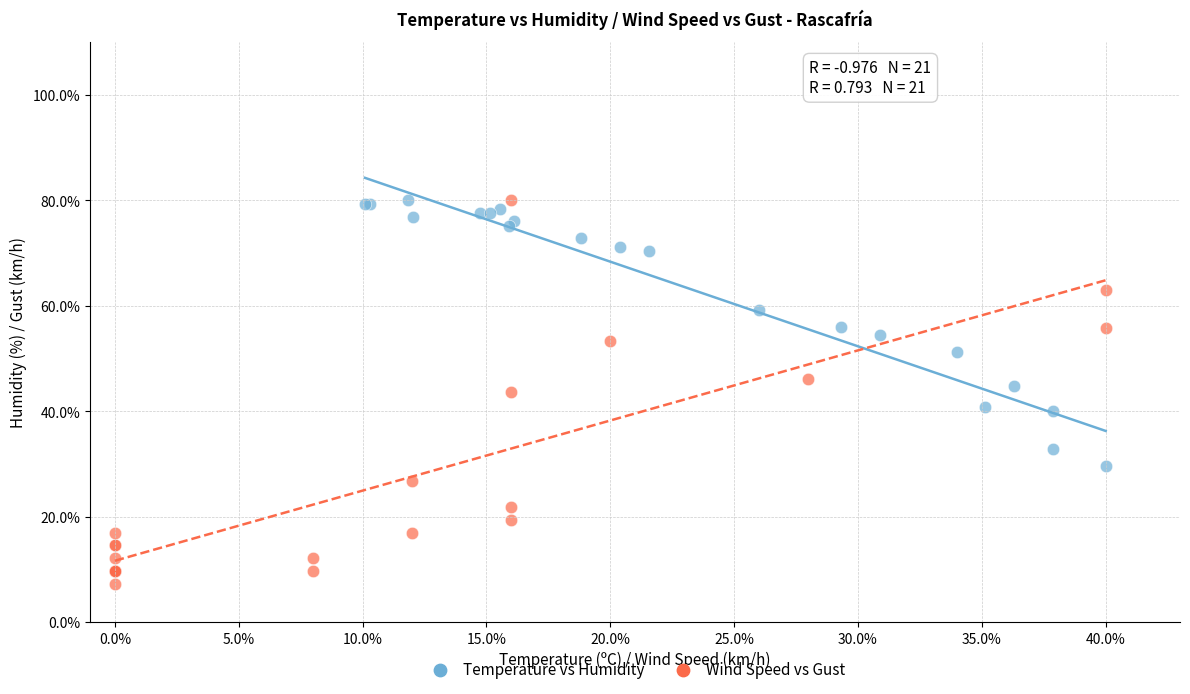

Which series reaches the minimum Y coordinate?

Wind Speed vs Gust